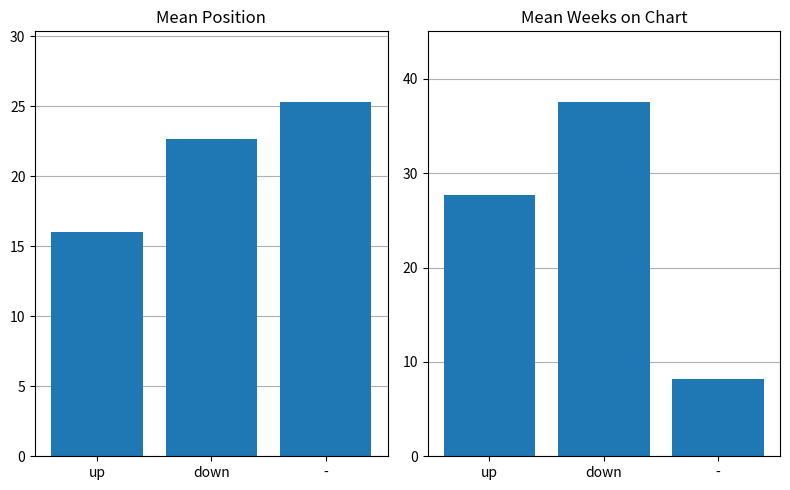

What is the lowest value of the Mean Weeks on Chart series?

8.2